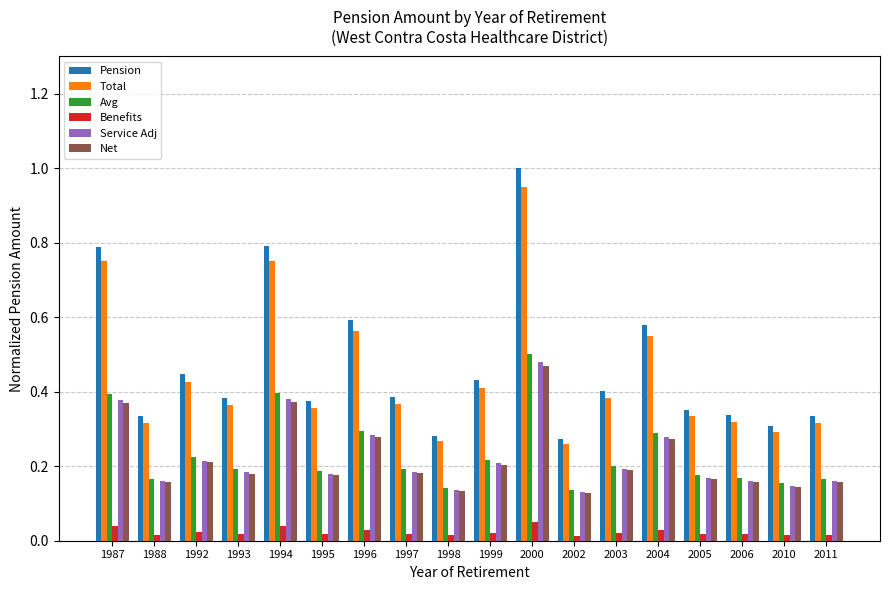

Which series has the largest range (max minus min)?

Pension